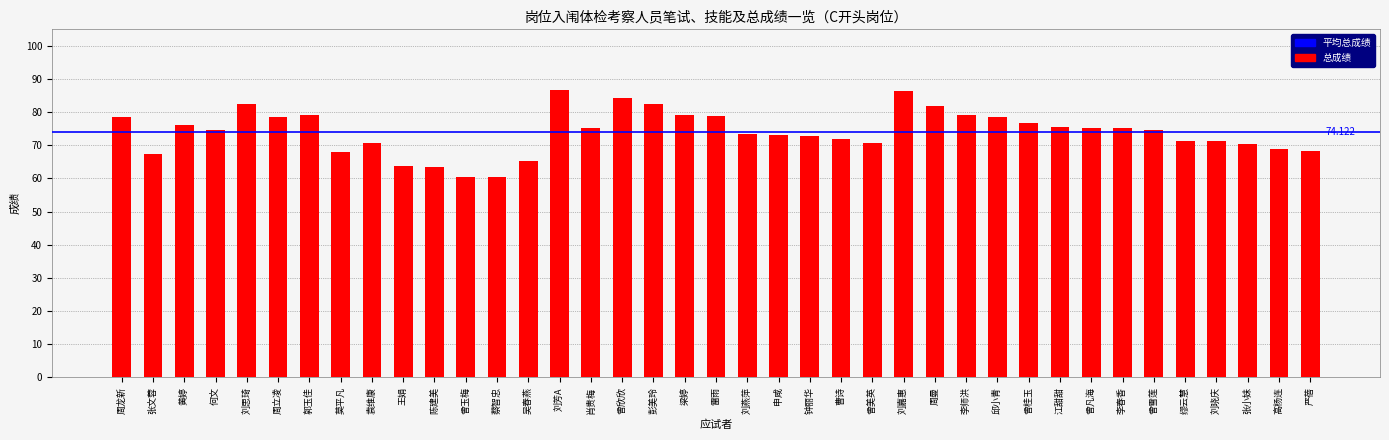

What position from the left is 袁维康?

9